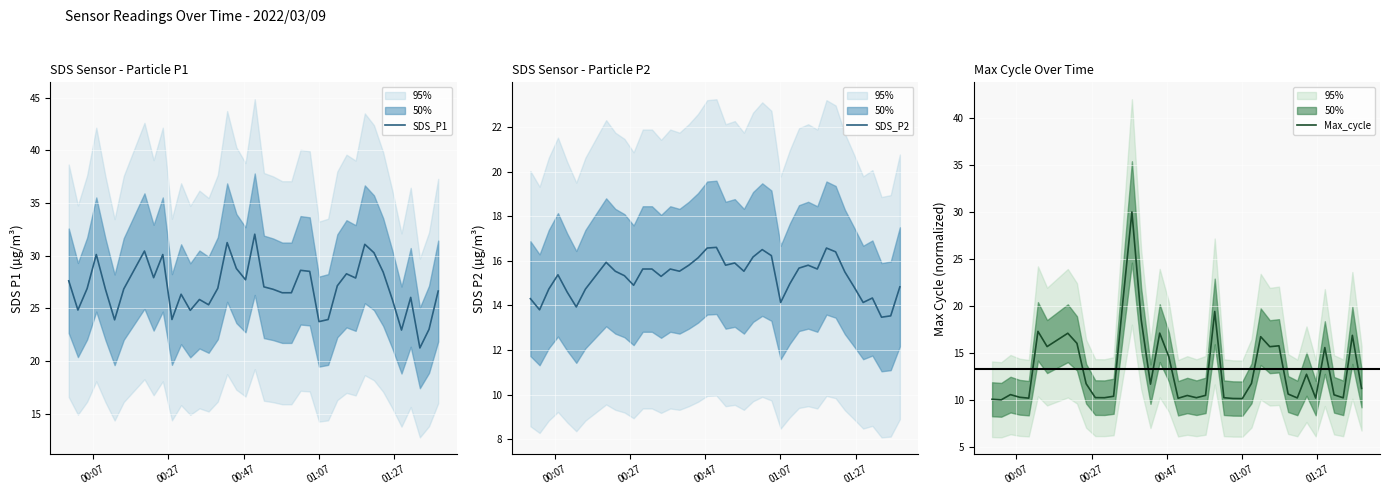

What is the highest value of the SDS_P1 series?

32.0